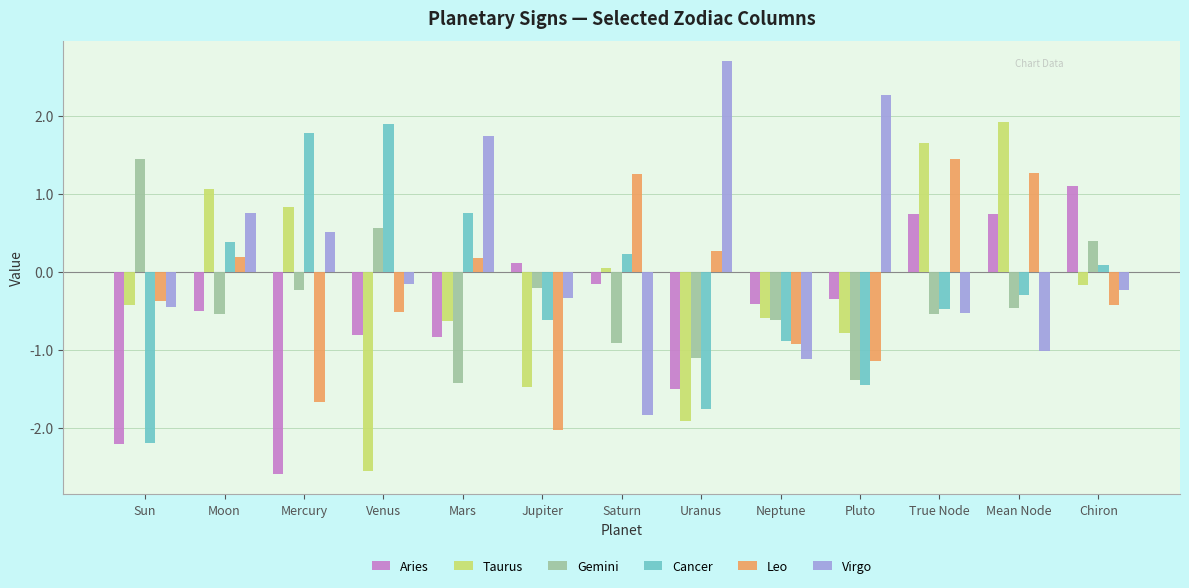

What is the label of the 13th bar from the right?

Sun